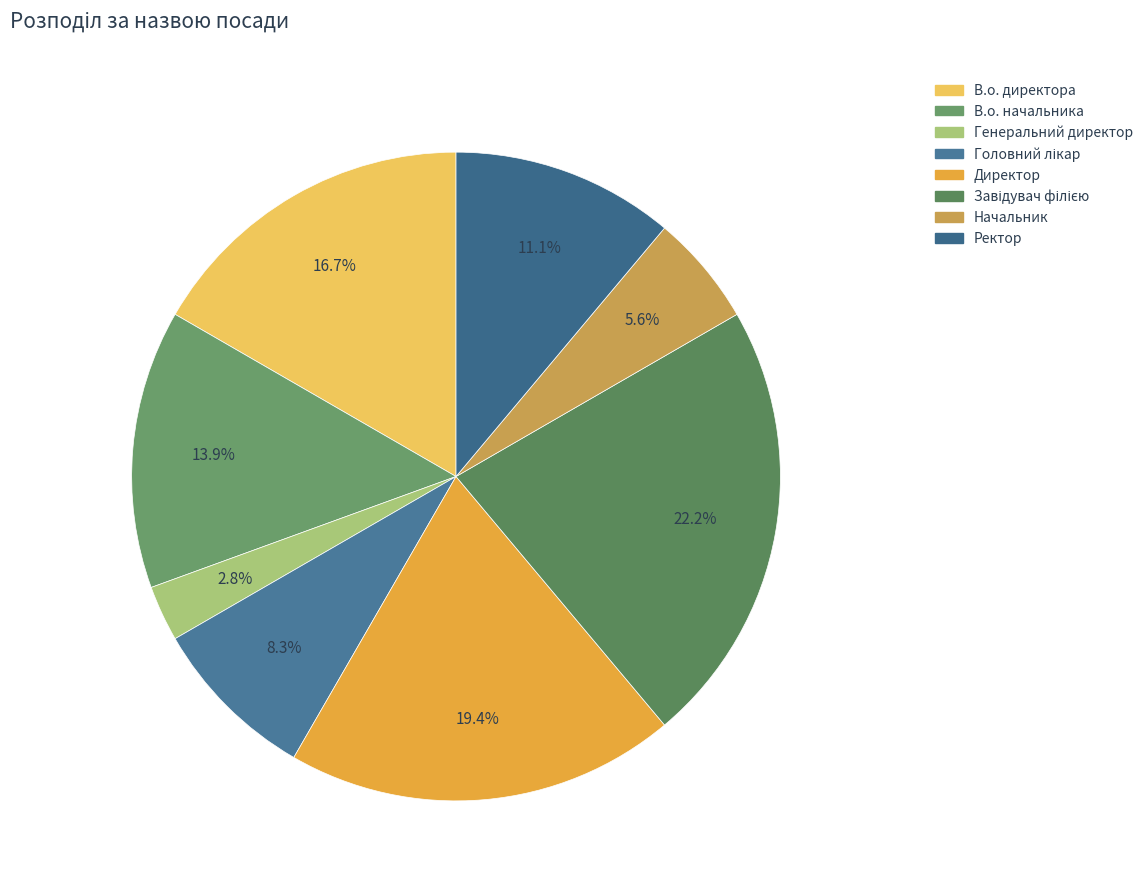

Is it true that Директор is 19% of the pie?

True